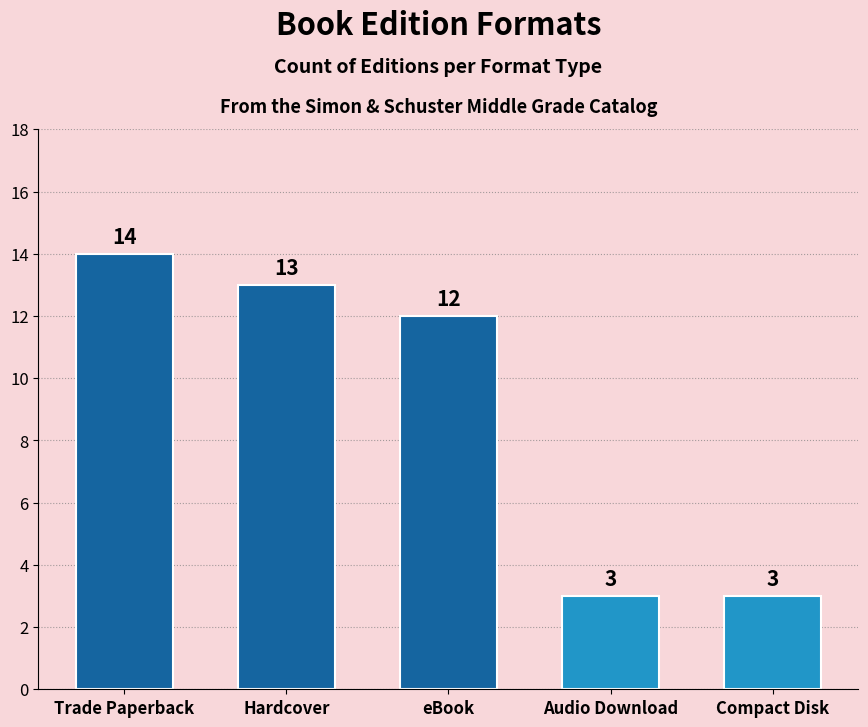

What is the sum of all values?

45